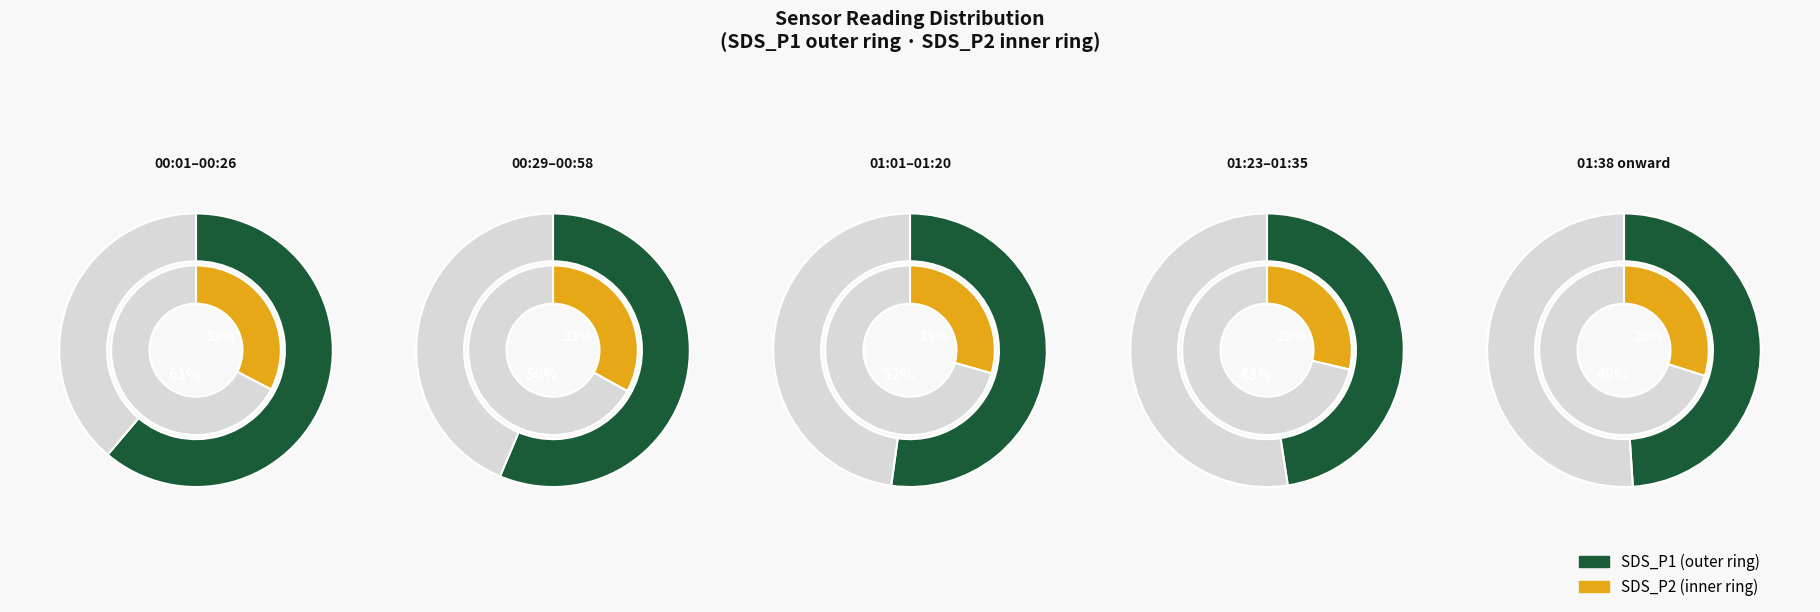

How many segments does this pie chart have?

4